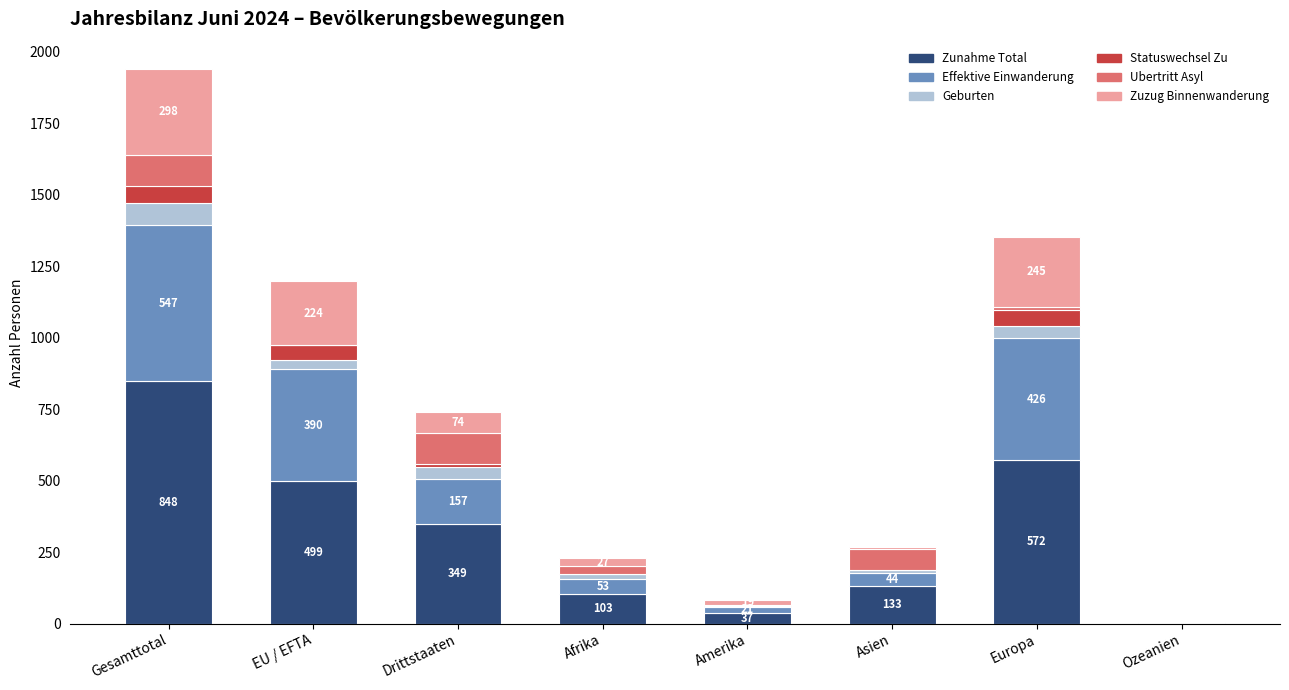

Is it true that Zunahme Total equals 523 at Drittstaaten?

False